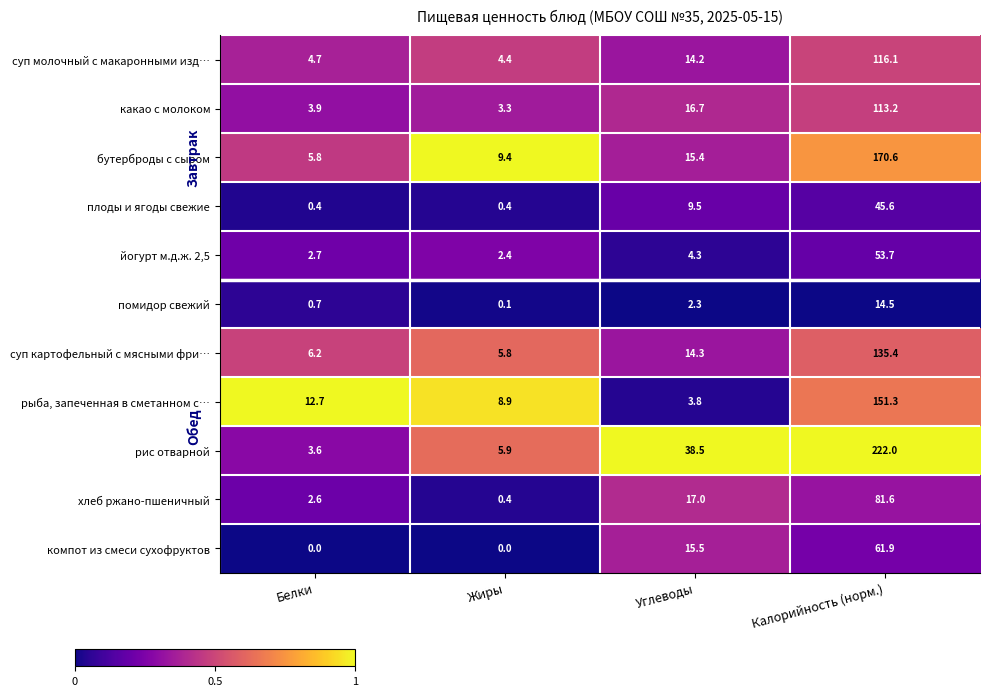

The плоды и ягоды свежие series shows 14.3 at Углеводы. True or false?

False